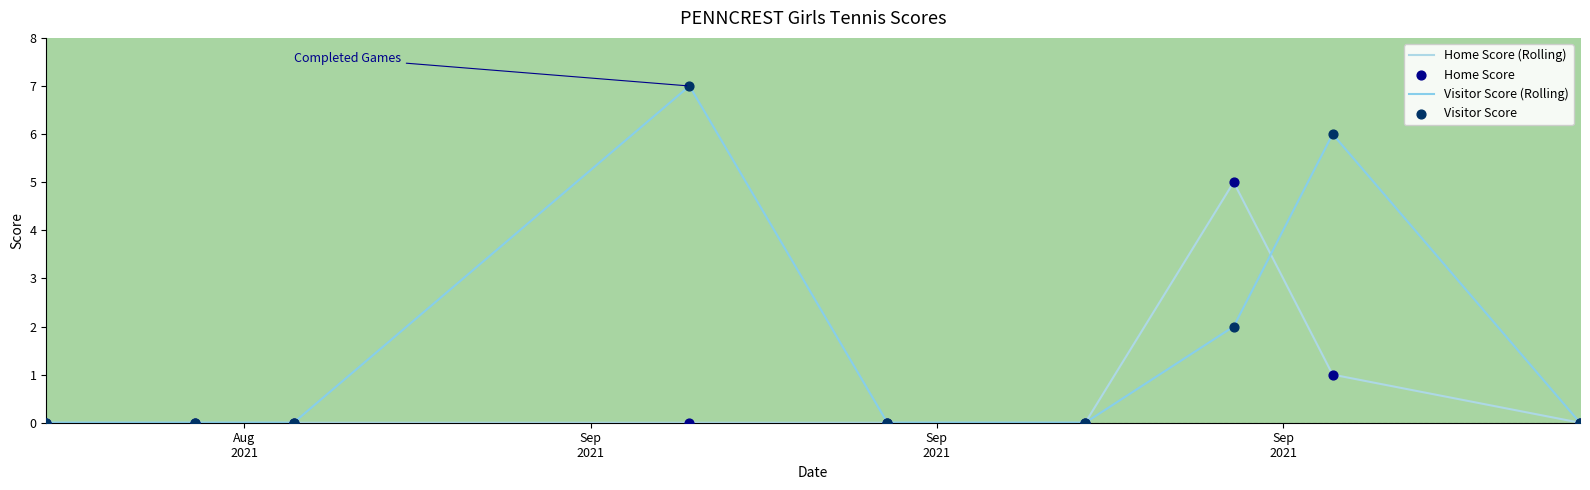

Which series has the largest Y range (max minus min)?

Visitor Score (Rolling)